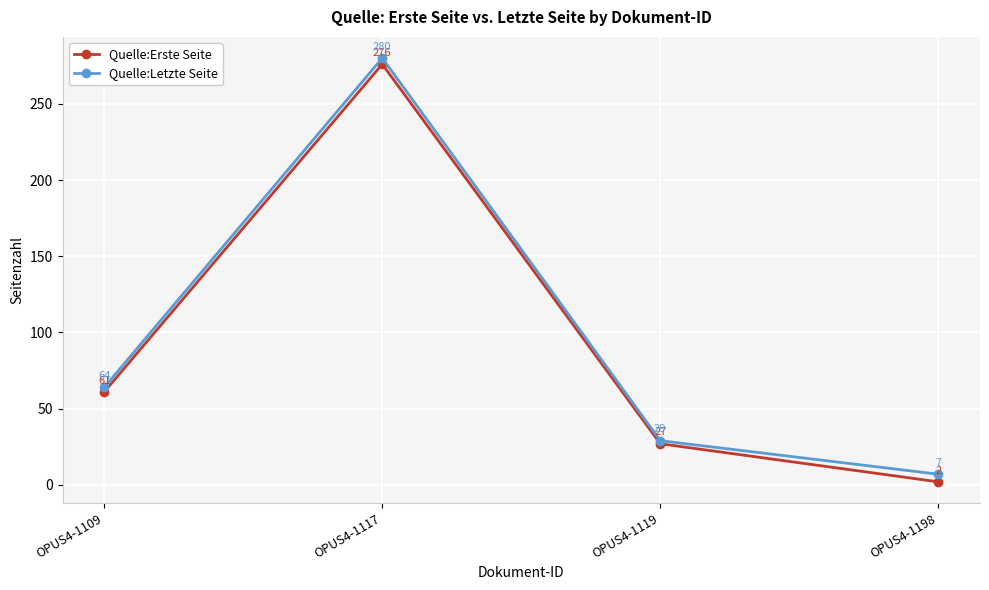

Rank the series at OPUS4-1198 from lowest to highest value.

Quelle:Erste Seite, Quelle:Letzte Seite